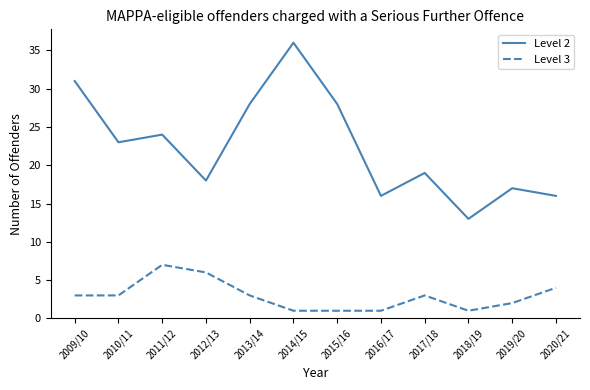

True or false: Level 2 has a value of 8 at 2019/20.

False